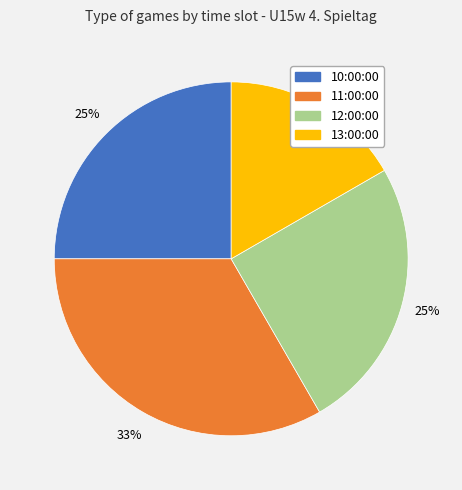

What is the ratio of the value at 11:00:00 to the value at 10:00:00?

1.3